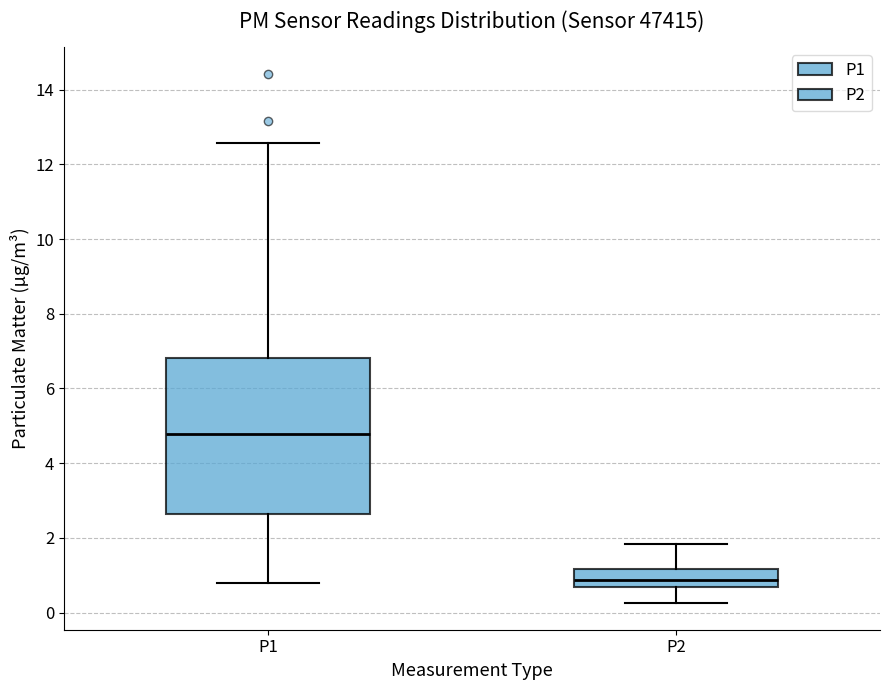

Reading left to right, transcribe this box plot: for each box, give where its median line is, the range the box spans, and where its two whiskers end, as read against the y-axis. The values are not printed on the chart, so give them approximately, as read against the axis.

P1: median 4.8, box 2.6 to 6.8, whiskers 0.8 to 12.6
P2: median 0.8, box 0.6 to 1.2, whiskers 0.2 to 1.8